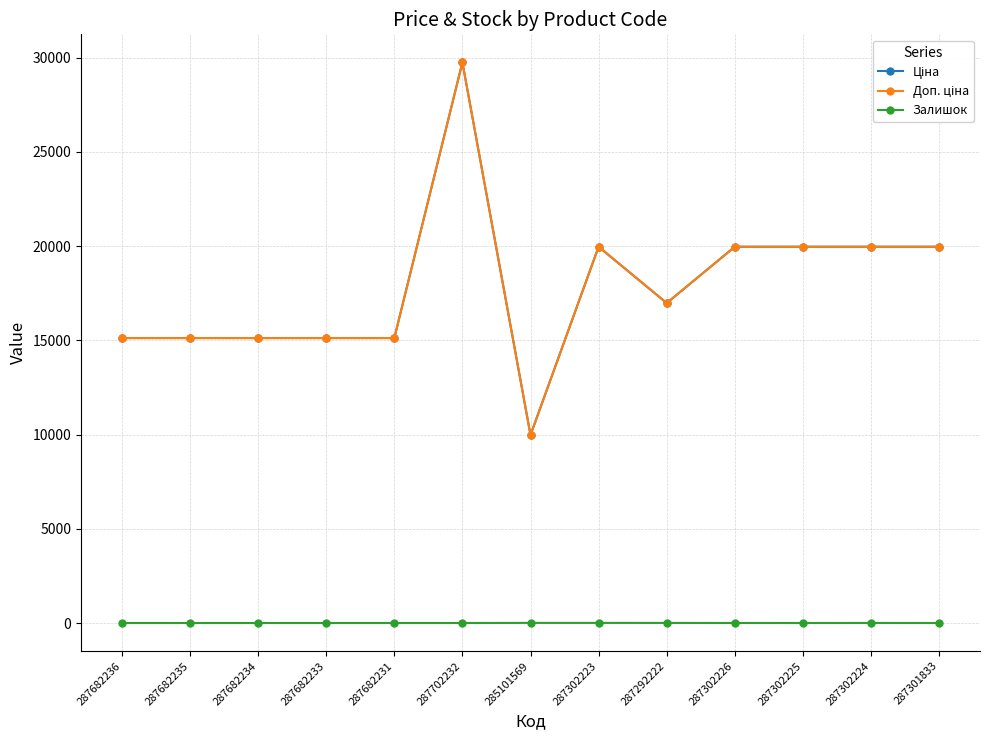

Rank the series by their maximum value, from lowest to highest.

Залишок, Ціна, Доп. ціна